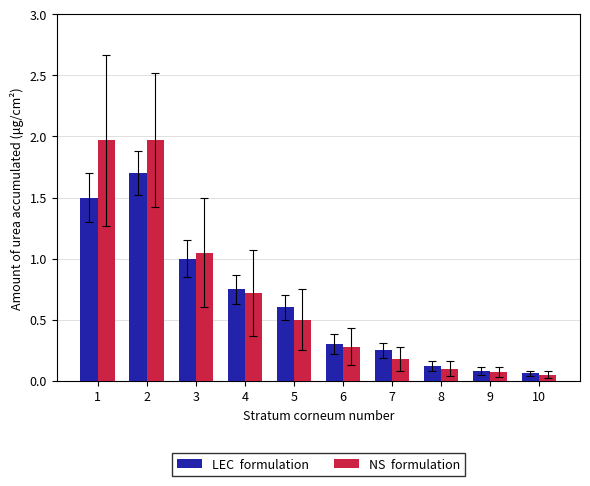

What is the total value across all series at 1?

3.5